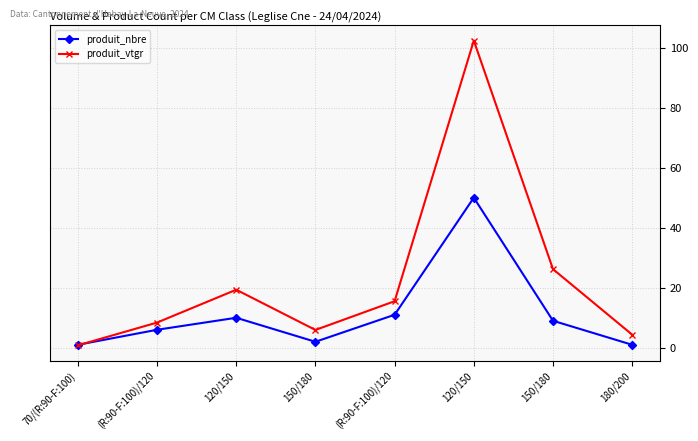

Which category has the highest value across all series?

120/150